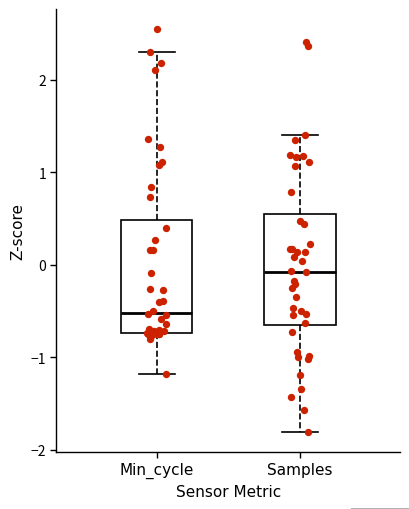

Where does the lower whisker of the box for Min_cycle end on the y-axis? The values are not printed on the chart, so give them approximately, as read against the axis.

-1.2